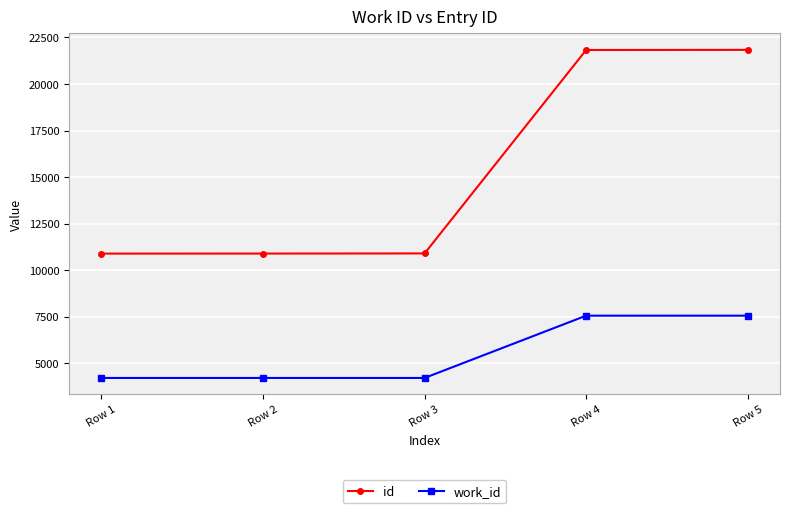

What are all the series names shown in the legend?

id, work_id